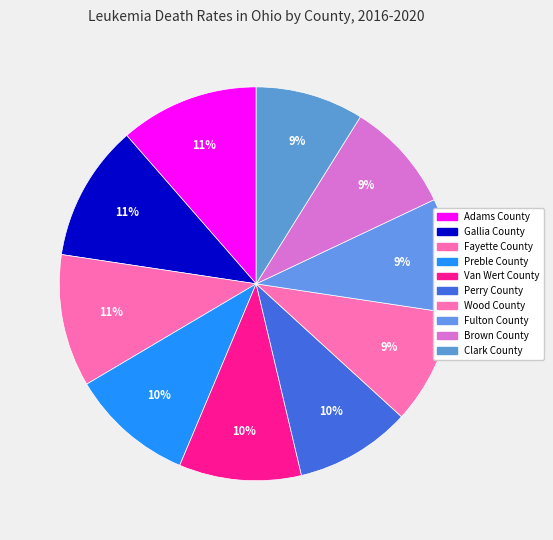

What is the change in value from Van Wert County to Fulton County?

-0.6